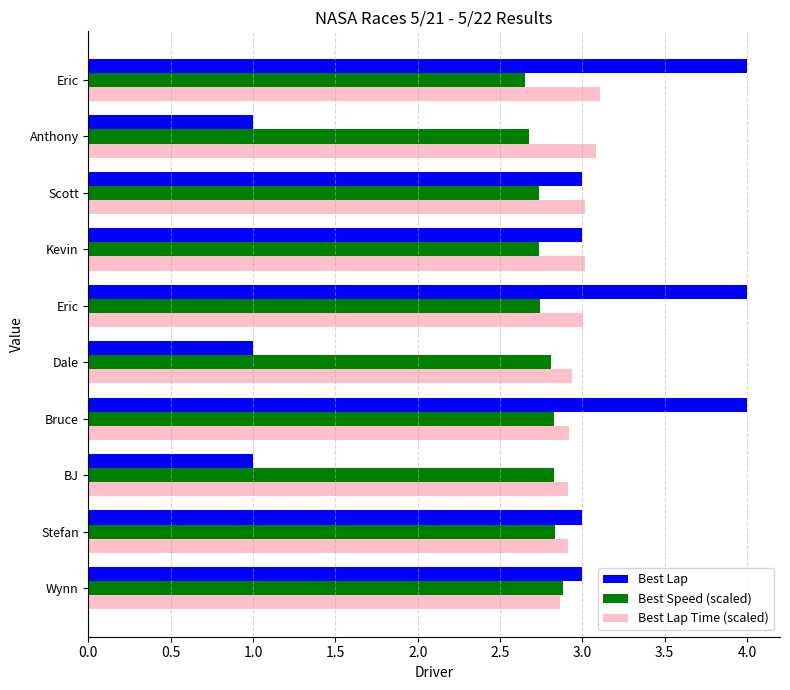

What is the label of the 4th bar from the right?

Kevin